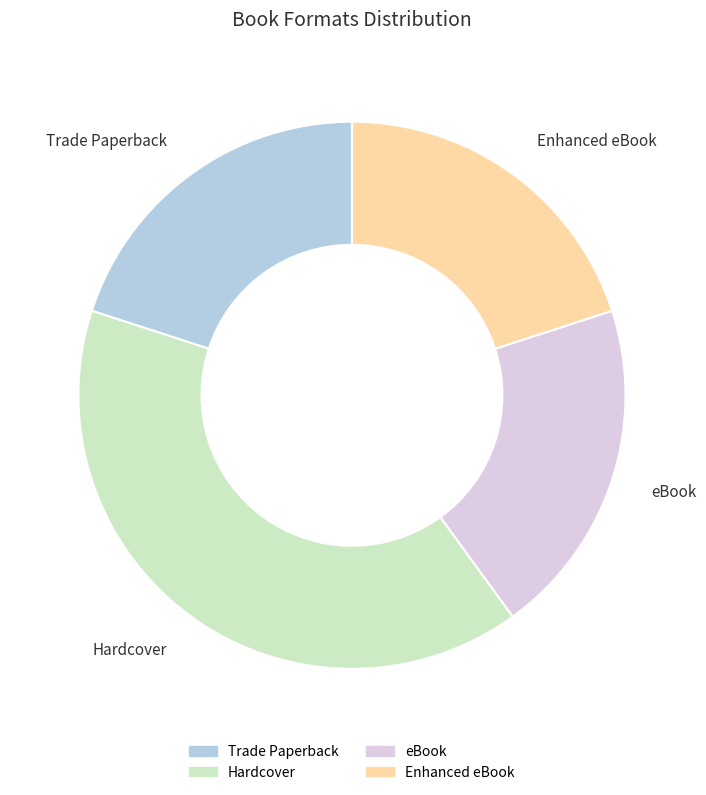

Which category has the biggest portion of the pie?

Hardcover